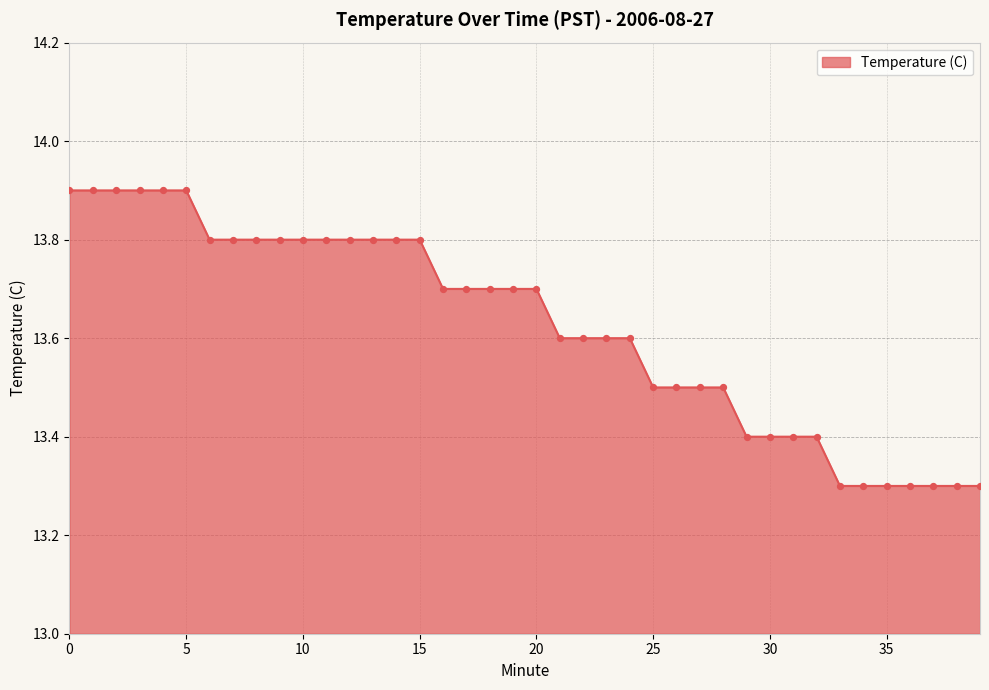

What is the difference between the maximum and minimum values?

0.6